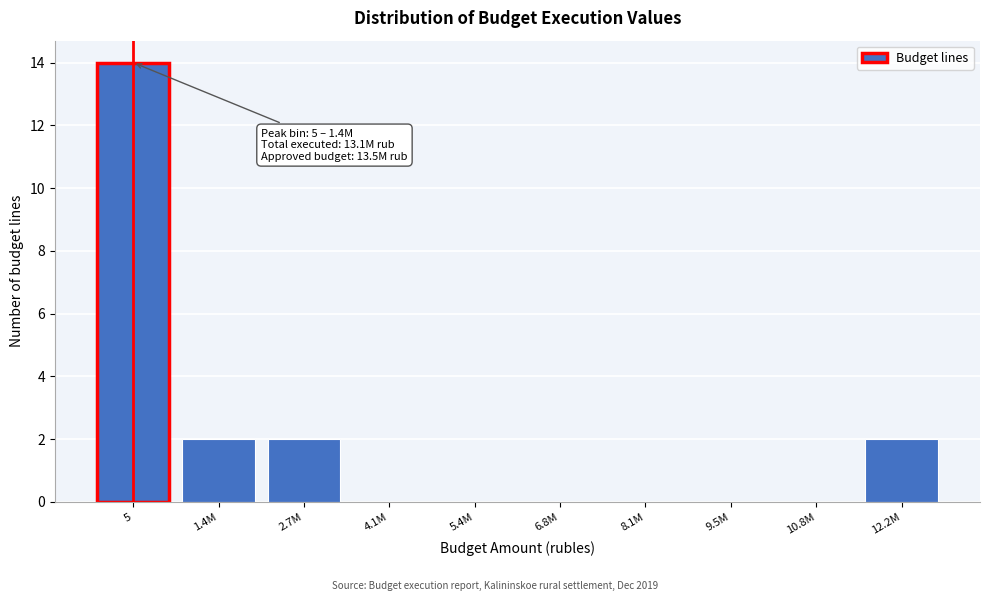

Reading left to right, extract all data points from this chart.

5=14	1.4M=2	2.7M=2	4.1M=0	5.4M=0	6.8M=0	8.1M=0	9.5M=0	10.8M=0	12.2M=2